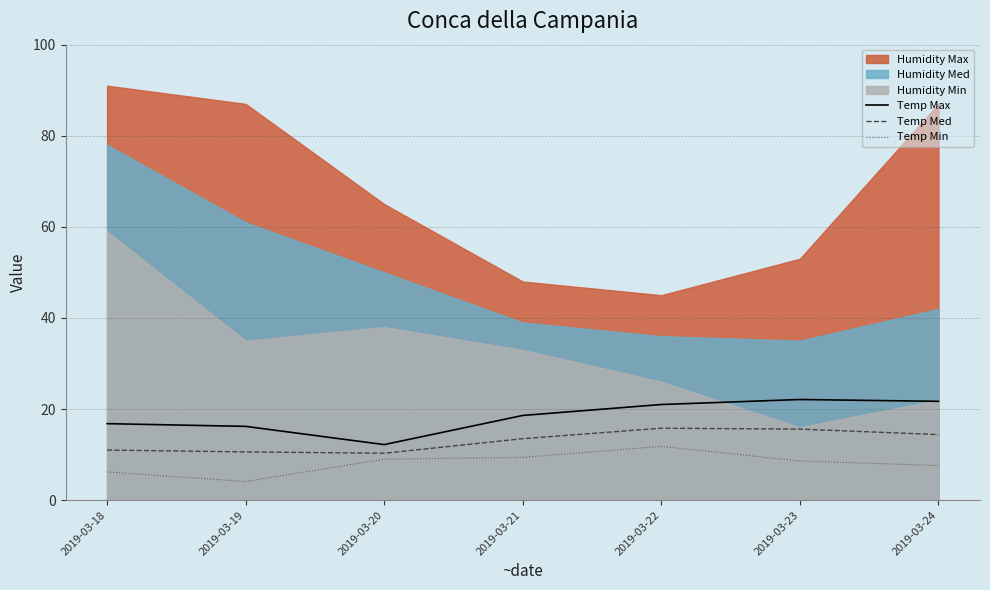

Is it true that Temp Med equals 8.3 at 2019-03-23?

False